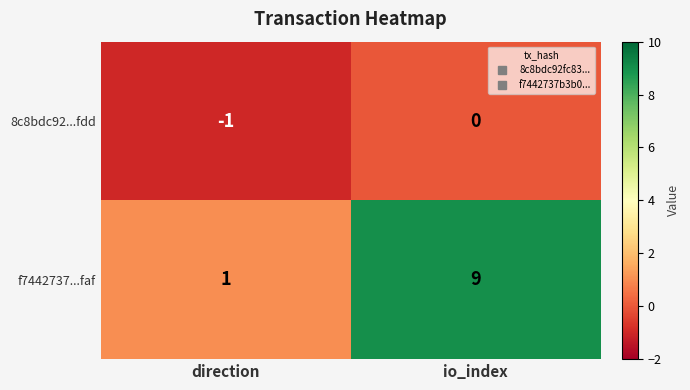

At which label is 8c8bdc92...fdd closest to 0?

io_index